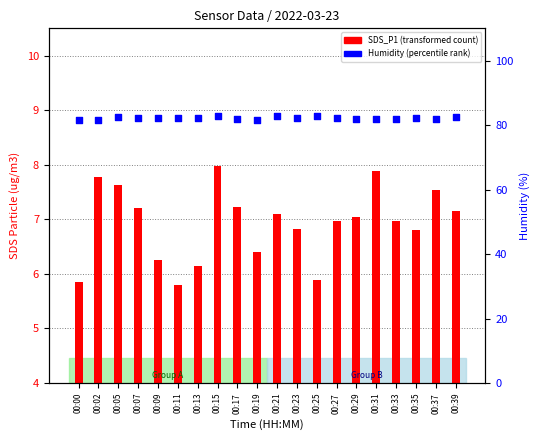

What is the total value across all series at 00:13?

88.4